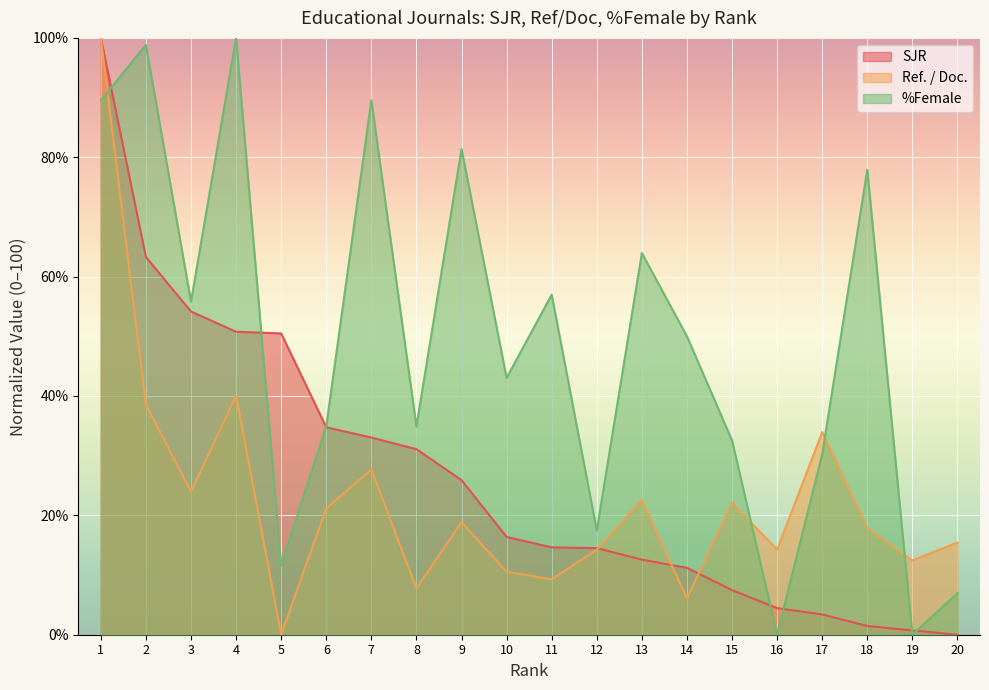

True or false: Ref. / Doc. has a value of 16.5 at 2.

False